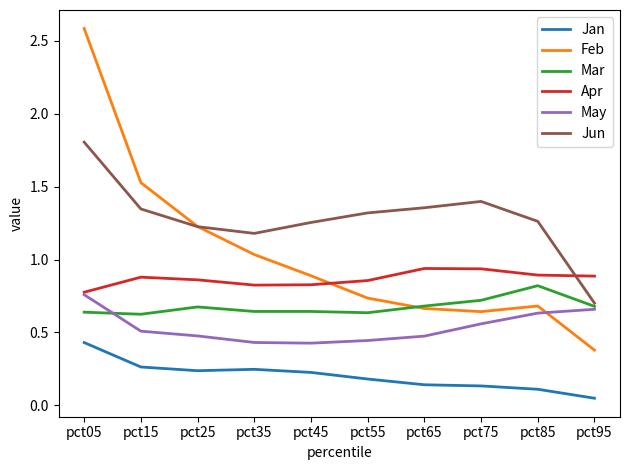

At how many categories does at least one series exceed 0?

10